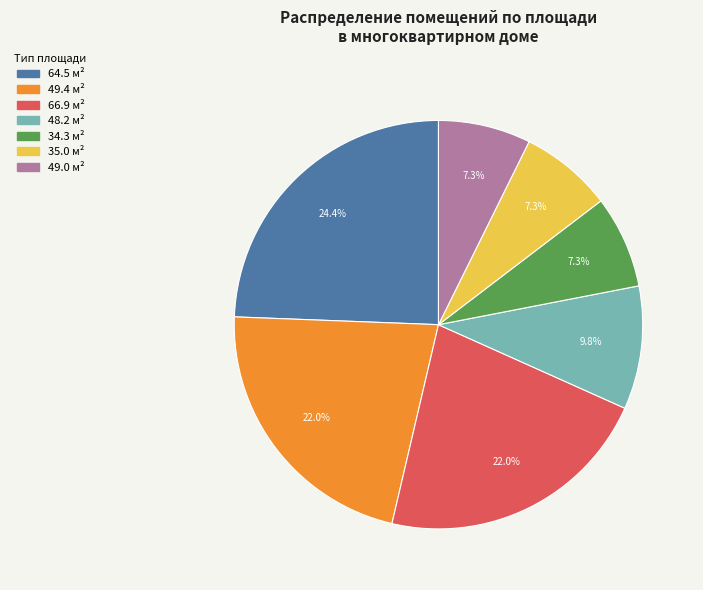

Is there a majority slice in this chart?

No